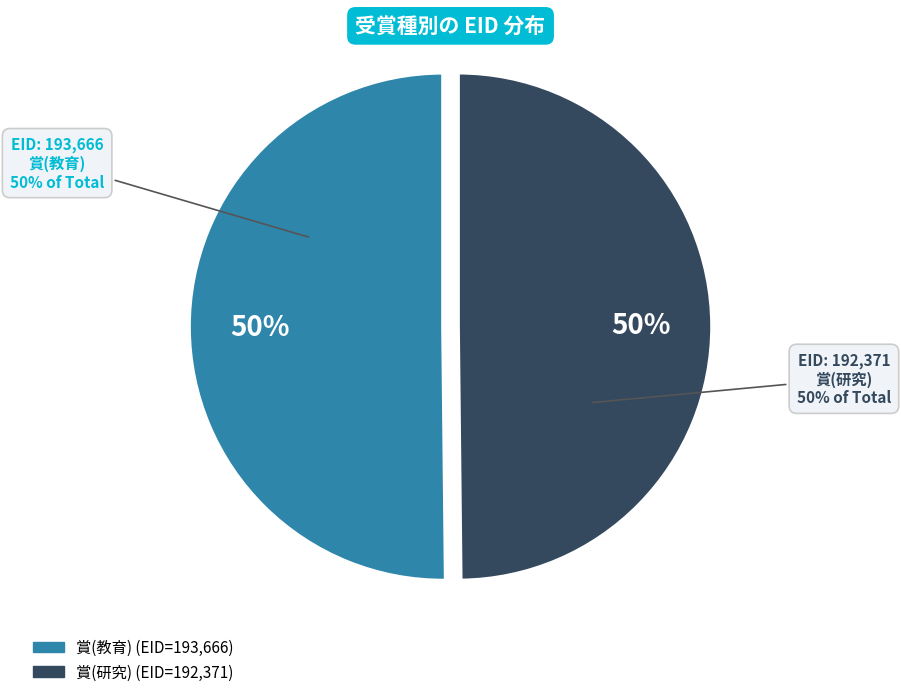

Which has a higher value, 賞(教育) or 賞(研究)?

賞(教育)